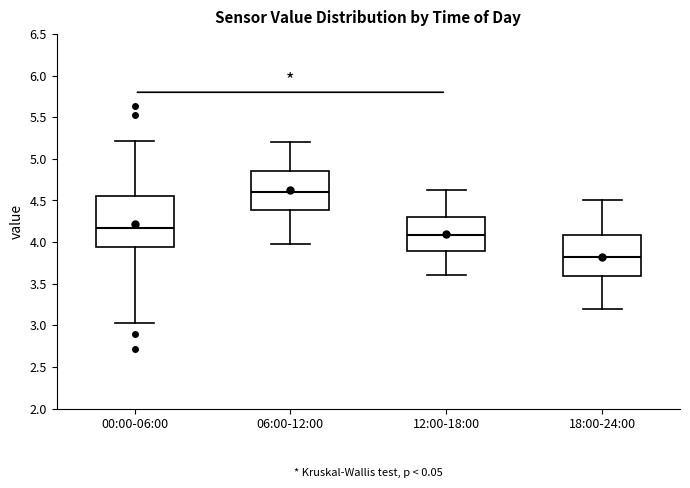

Reading left to right, read every box against the y-axis: the position of its median line, the range the box covers, and the ends of its whiskers. The values are not printed on the chart, so give them approximately, as read against the axis.

00:00-06:00: median 4.20, box 3.95 to 4.55, whiskers 3.05 to 5.20
06:00-12:00: median 4.60, box 4.40 to 4.85, whiskers 4.00 to 5.20
12:00-18:00: median 4.10, box 3.90 to 4.30, whiskers 3.60 to 4.60
18:00-24:00: median 3.85, box 3.60 to 4.10, whiskers 3.20 to 4.50